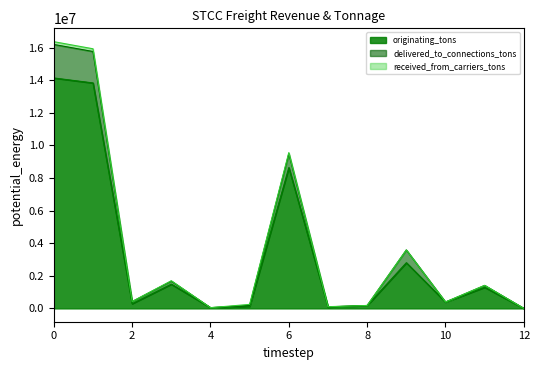

Does the chart display data point markers on the line(s)?

No